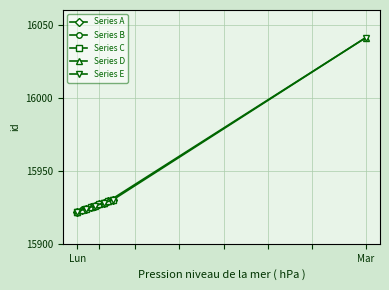

How many values are below 15927?

5